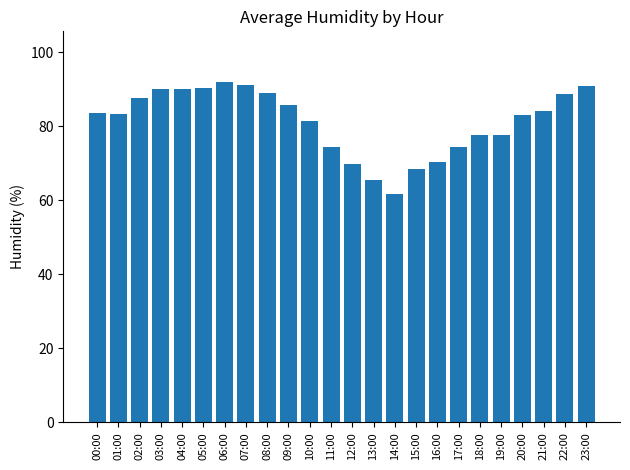

Which category has the lowest value across all series?

14:00